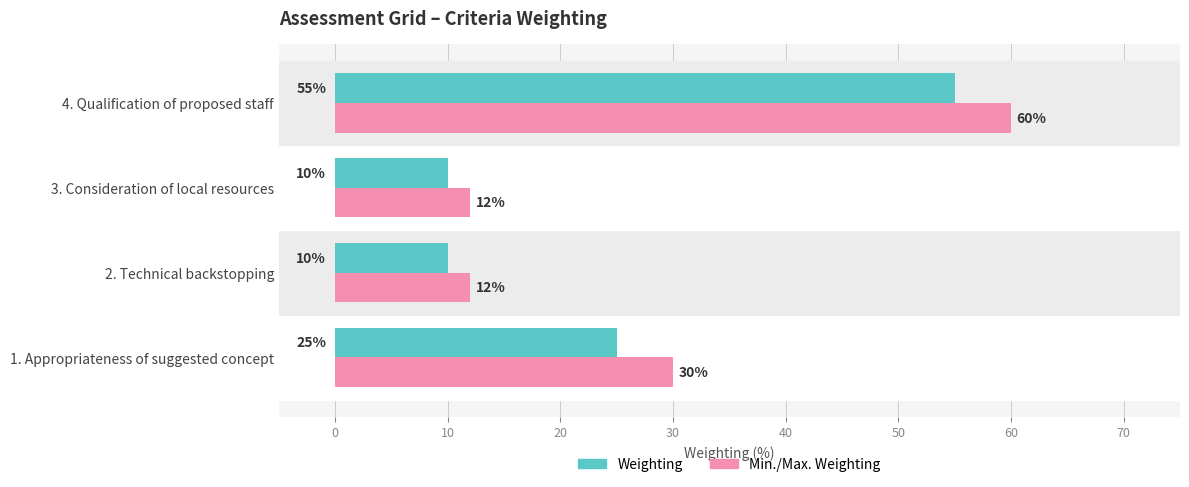

List the series in order of their peak value, highest first.

Min./Max. Weighting, Weighting